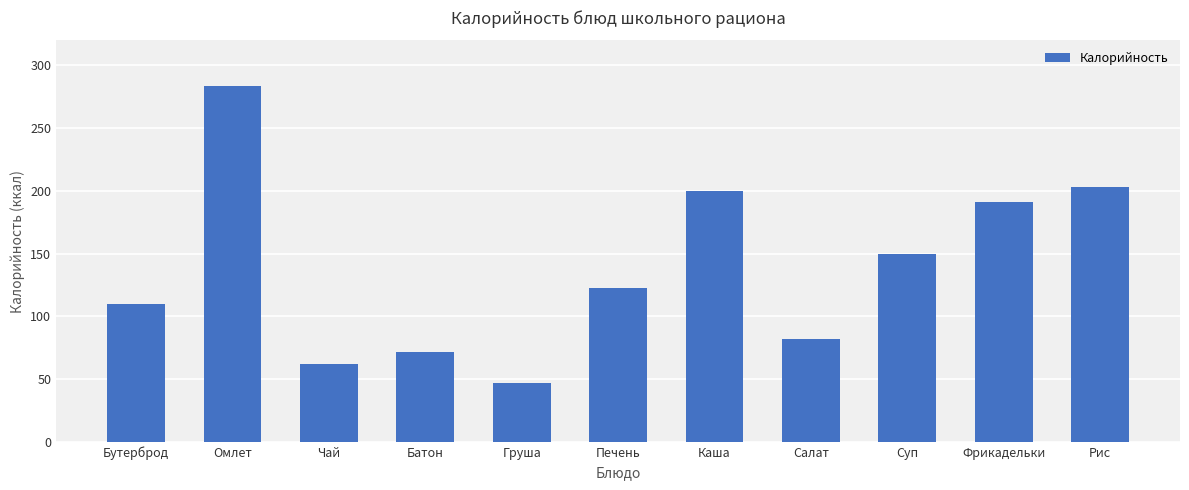

At which category does the chart reach its peak across all series?

Омлет